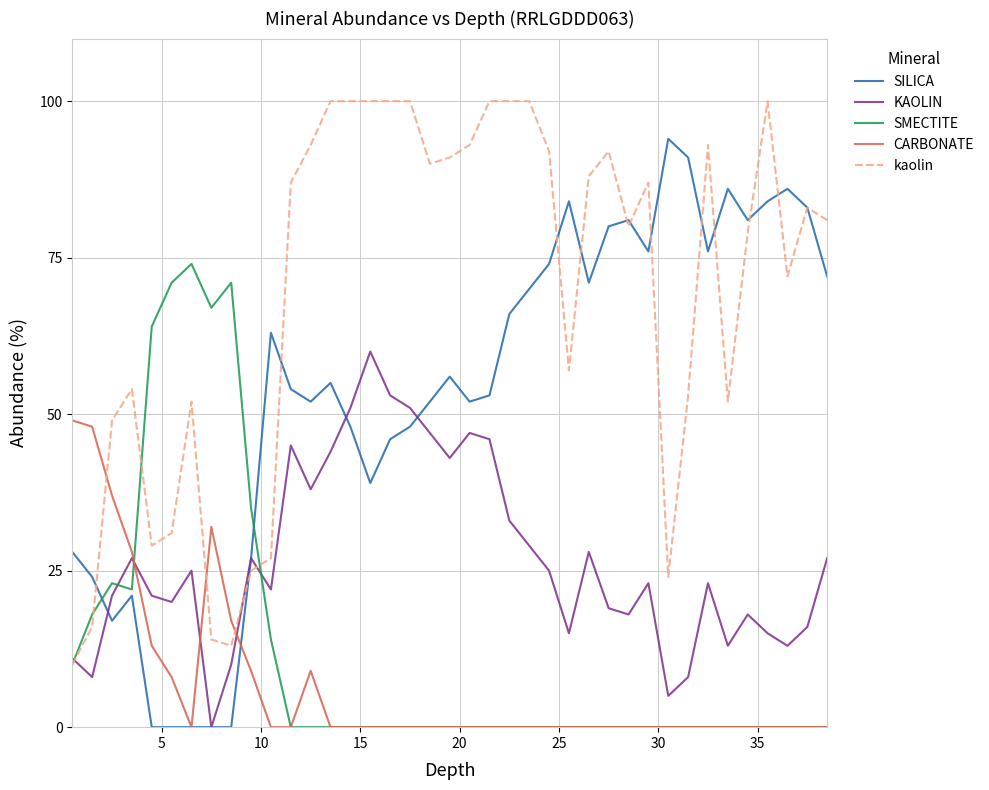

Which series has the largest total across all categories?

kaolin